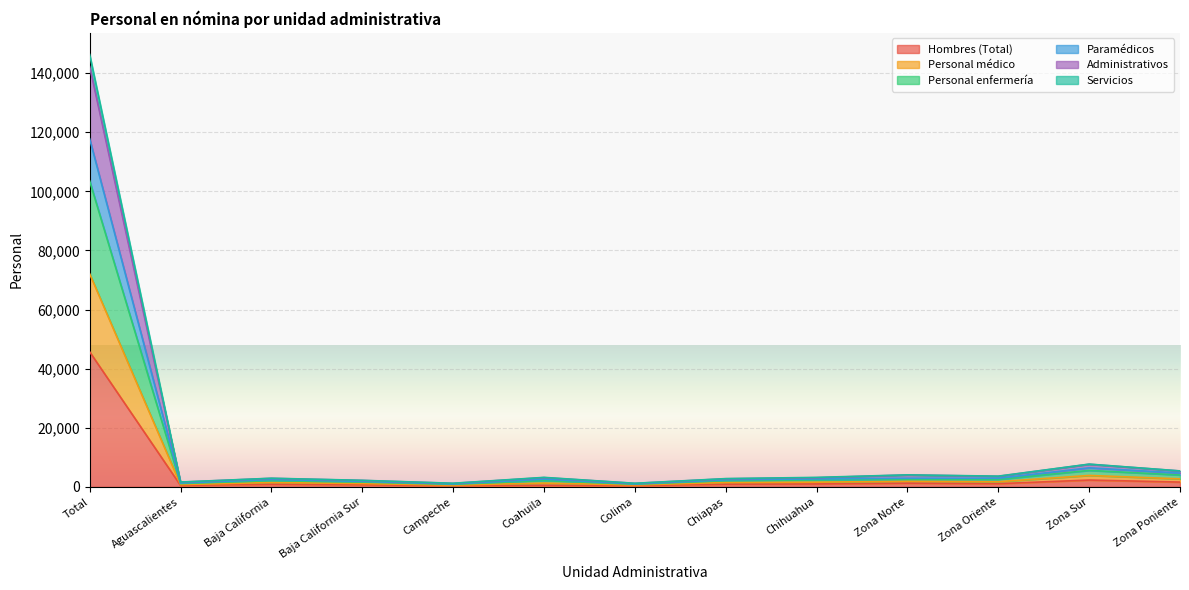

What is the minimum value shown in the chart?

394